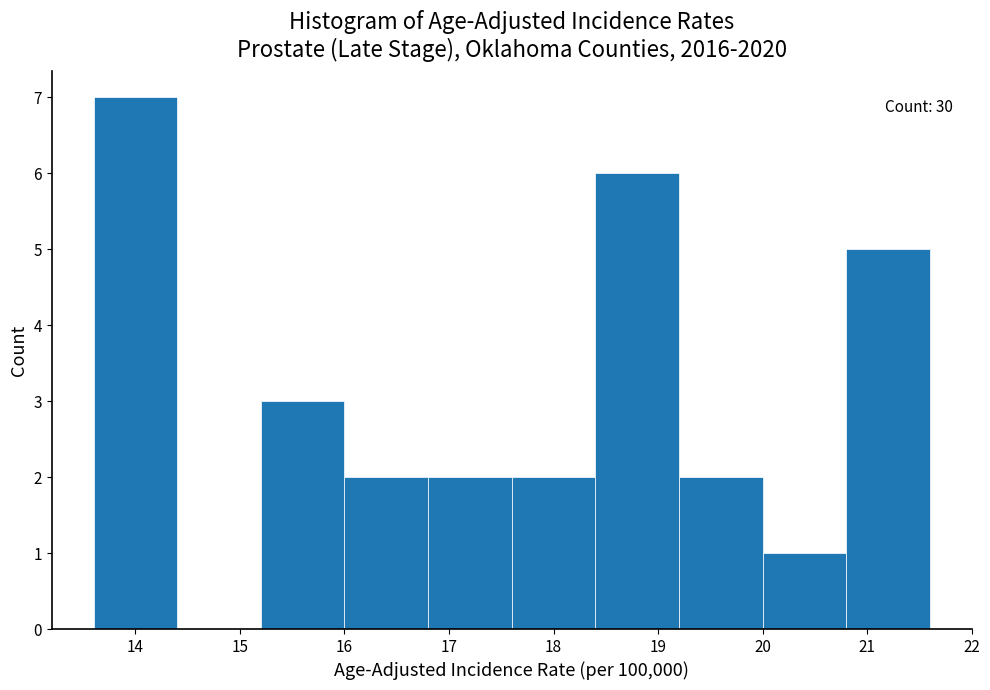

Over which range of the x-axis is the bar tallest?

13.6 to 14.4